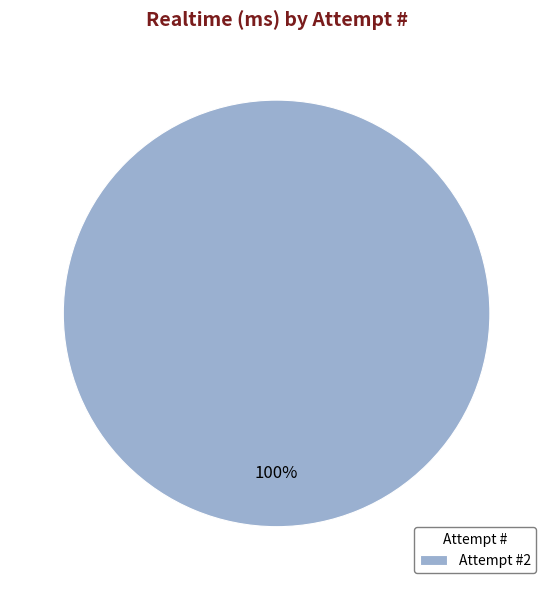

Is it true that Attempt #2 is 90% of the pie?

False